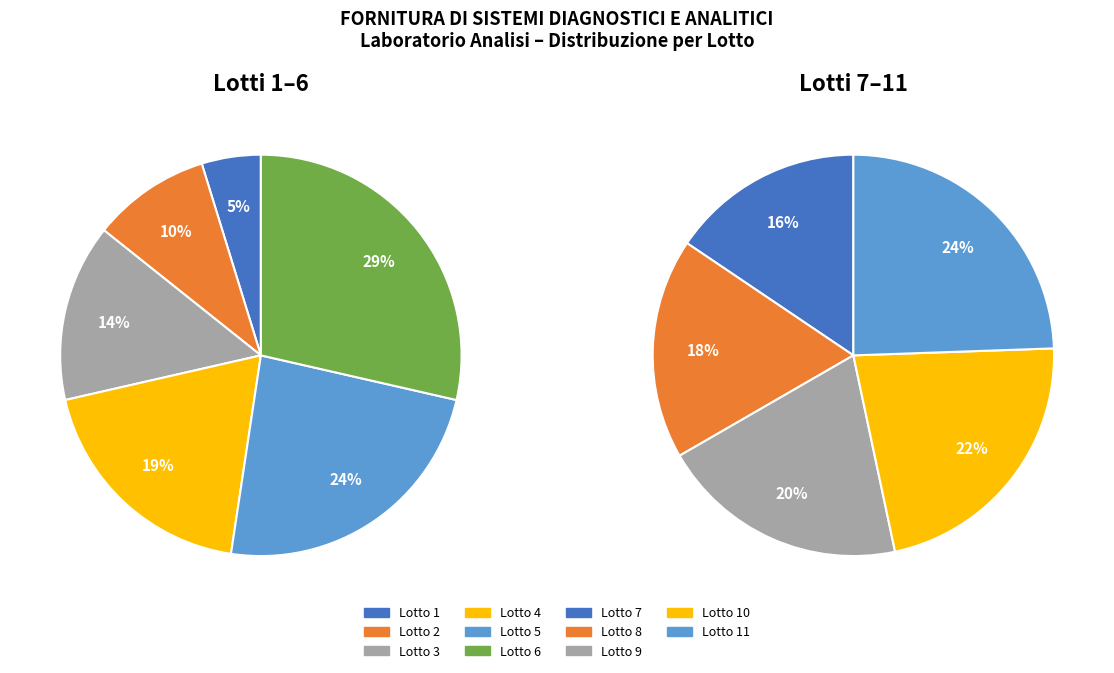

What is the smallest slice in the pie chart?

Lotto 1